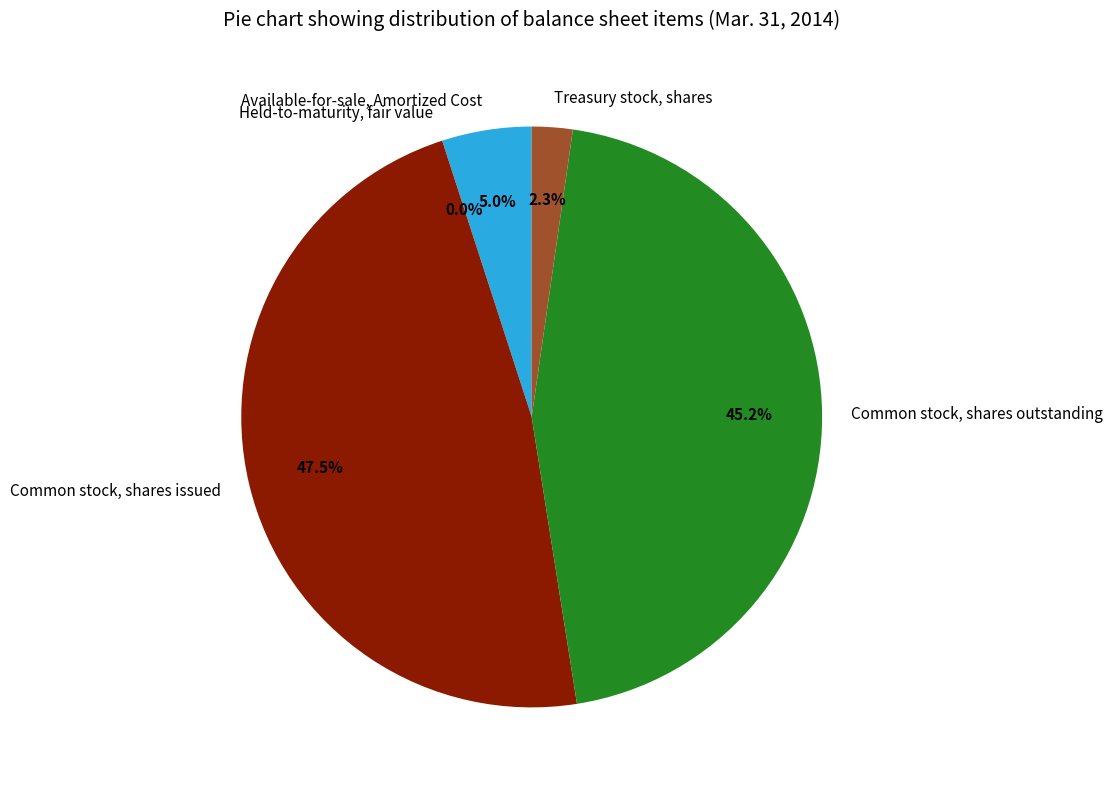

Which slice is the largest?

Common stock, shares issued